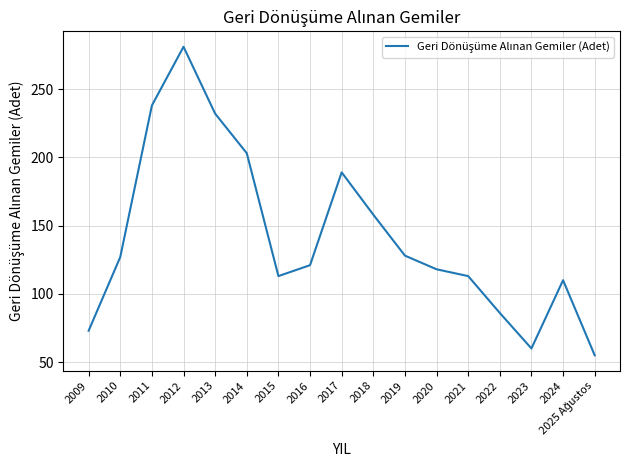

What is the sum of the values at 2017 and 2013?

421